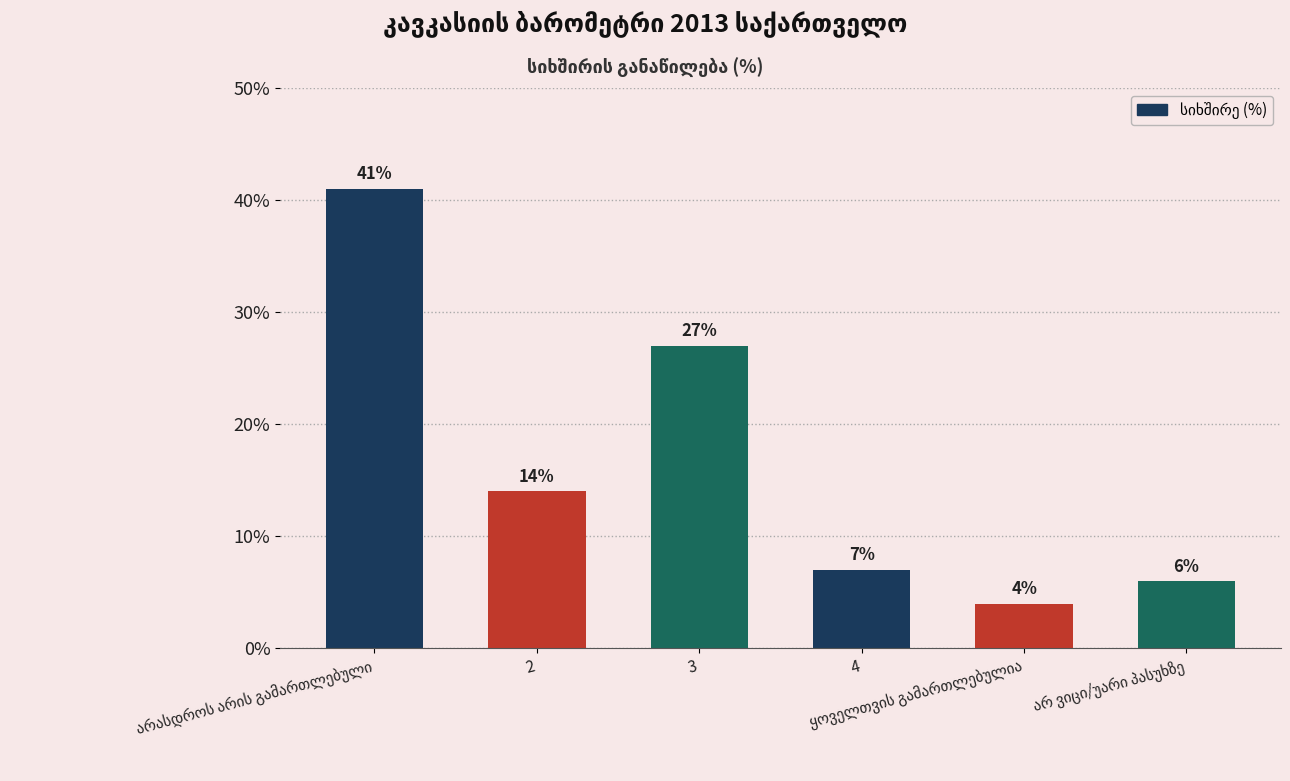

What is the sum of all values?

99